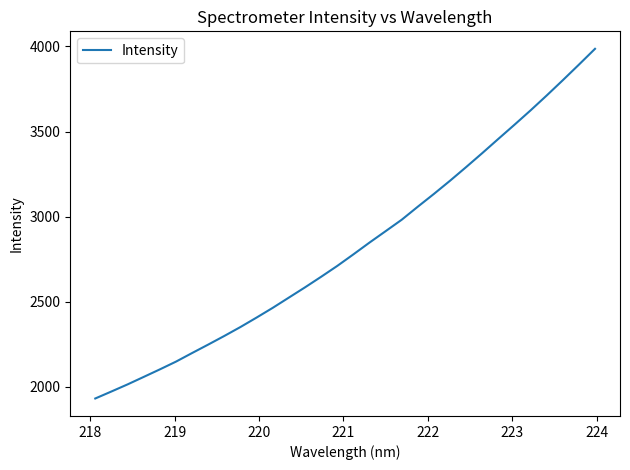

Does the chart display data point markers on the line(s)?

No